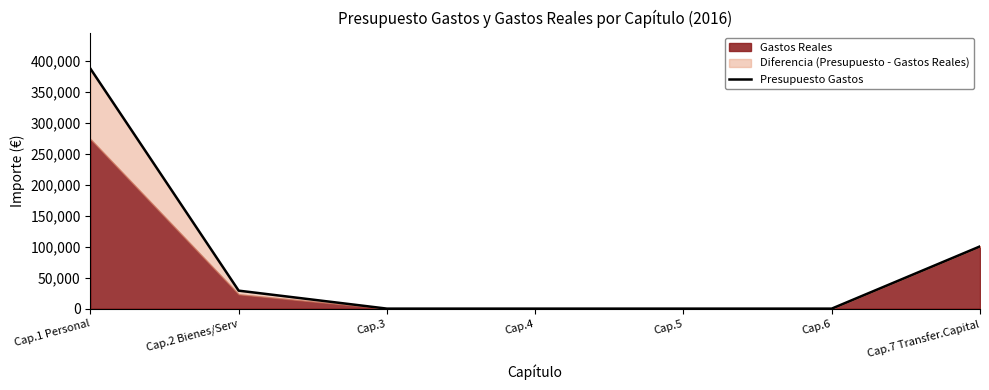

Approximately how many times larger is the value at Cap.1 Personal compared to Cap.2 Bienes/Serv?

13.3